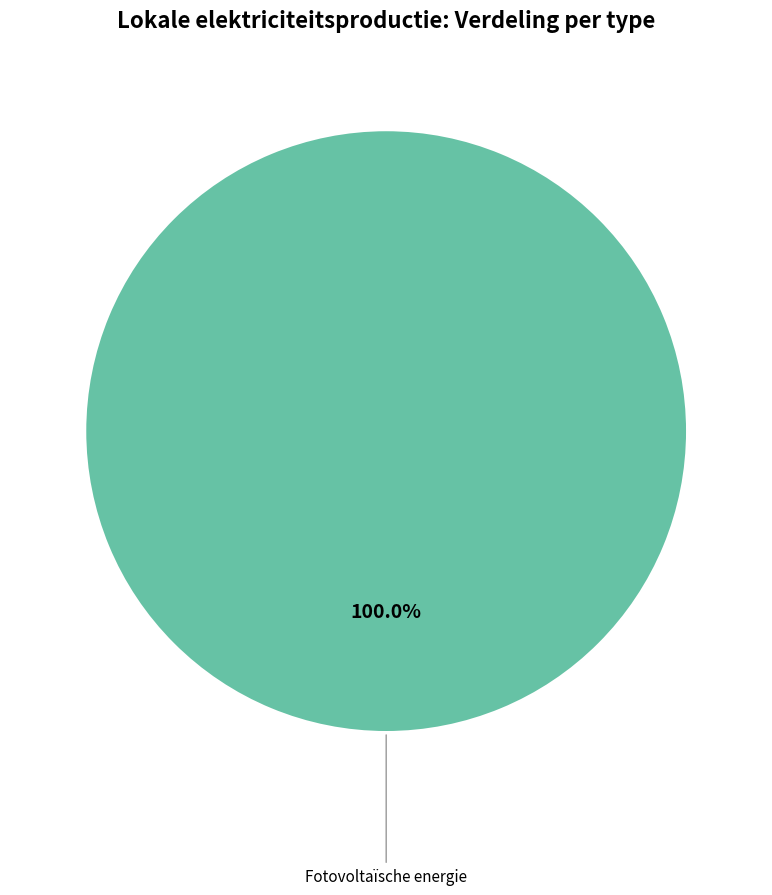

Is there any slice that represents more than half of the pie?

Yes